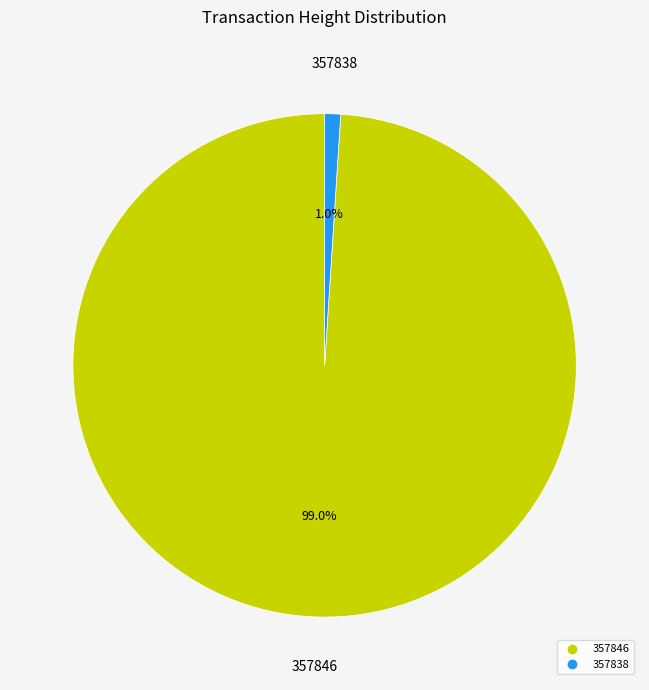

To the nearest percent, what is the difference between the 357846 and 357838 slice percentages?

98%